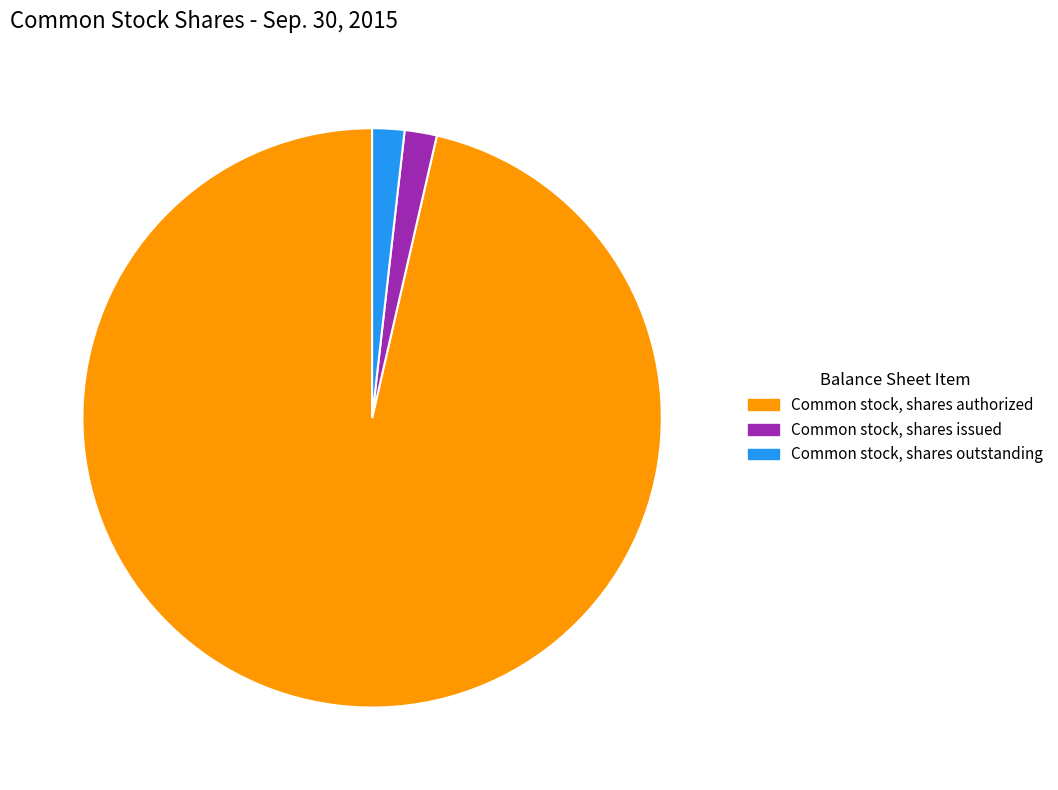

Is it true that Common stock, shares outstanding is 16% of the pie?

False